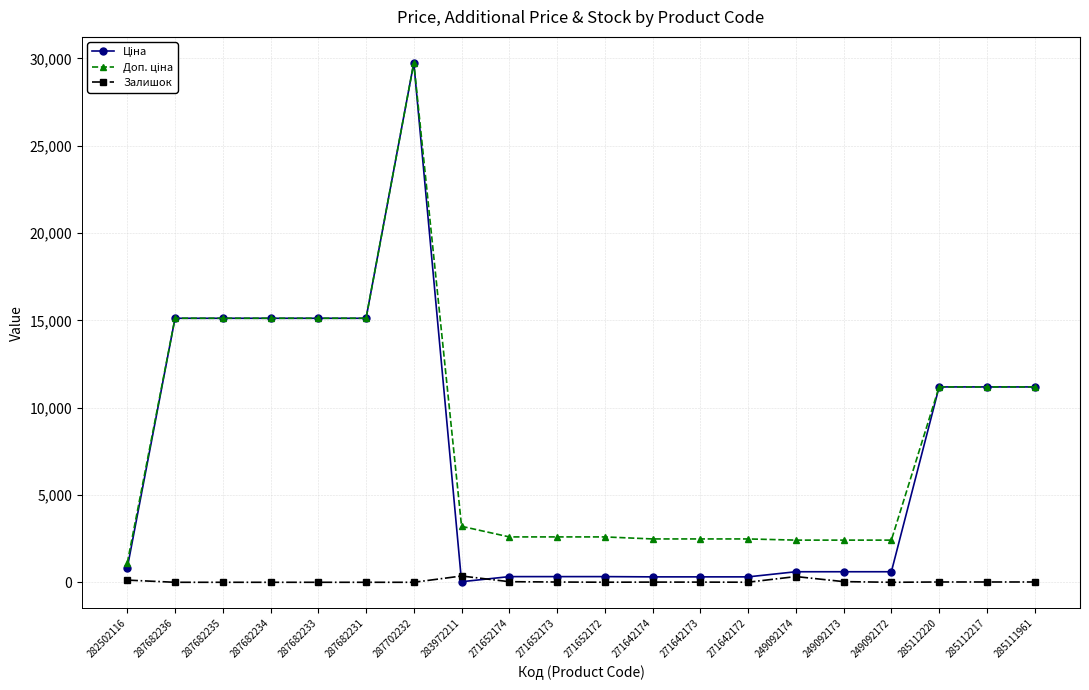

At which category does the chart reach its peak across all series?

287702232